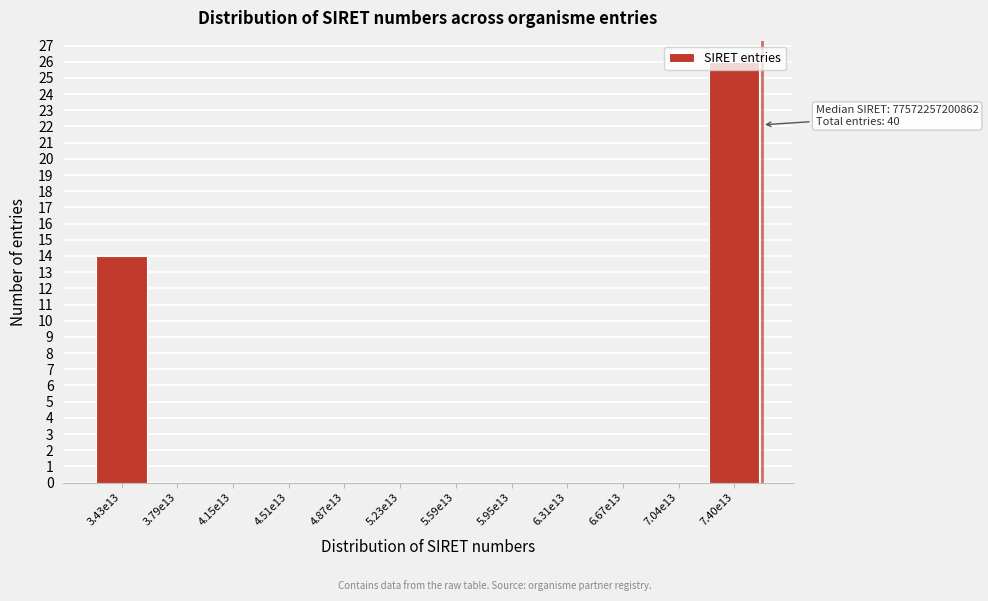

What is the change in value from 3.43e13 to 4.87e13?

-14